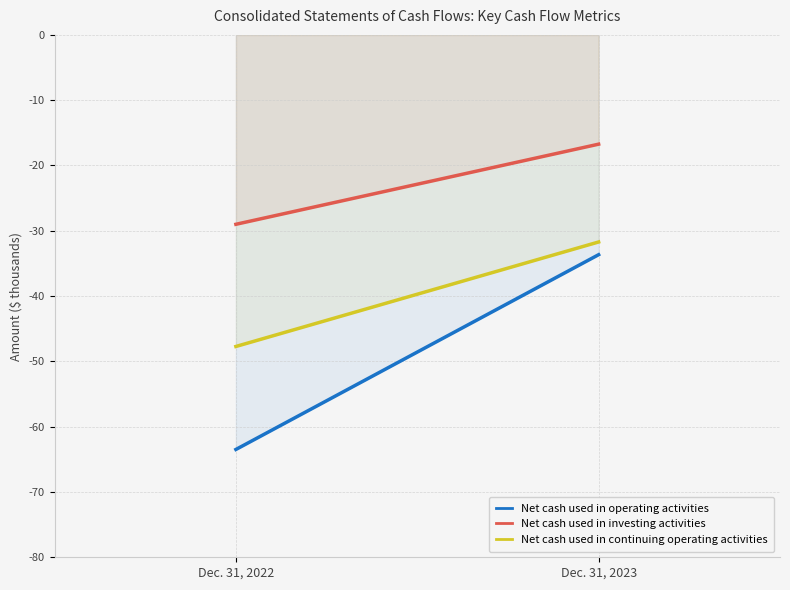

What are all the series names shown in the legend?

Net cash used in operating activities, Net cash used in investing activities, Net cash used in continuing operating activities